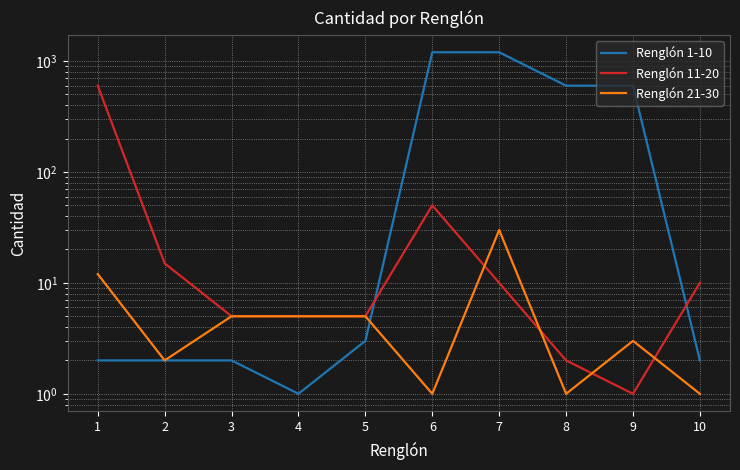

Is the value of Renglón 11-20 at 10 greater than the value of Renglón 1-10 at 4?

Yes